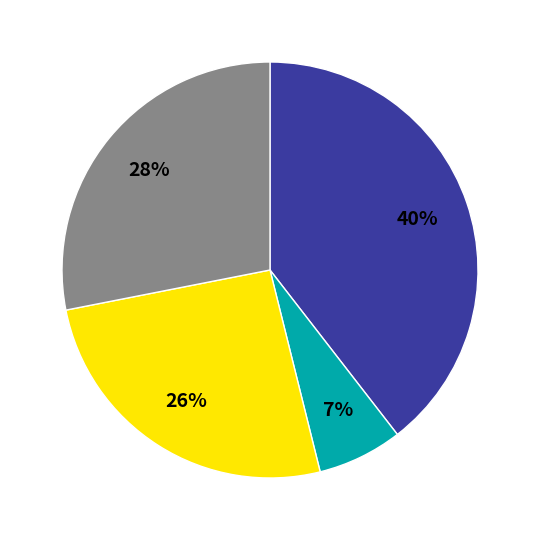

Is there any slice that represents more than half of the pie?

No